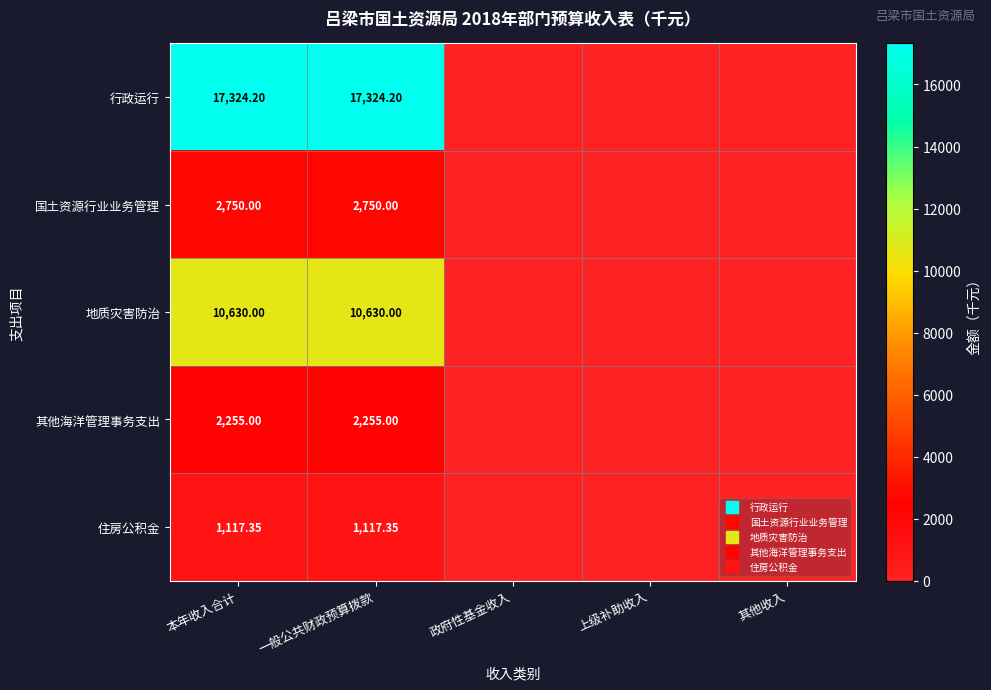

List the labels in order of 地质灾害防治 value, largest first.

本年收入合计, 一般公共财政预算拨款, 政府性基金收入, 上级补助收入, 其他收入